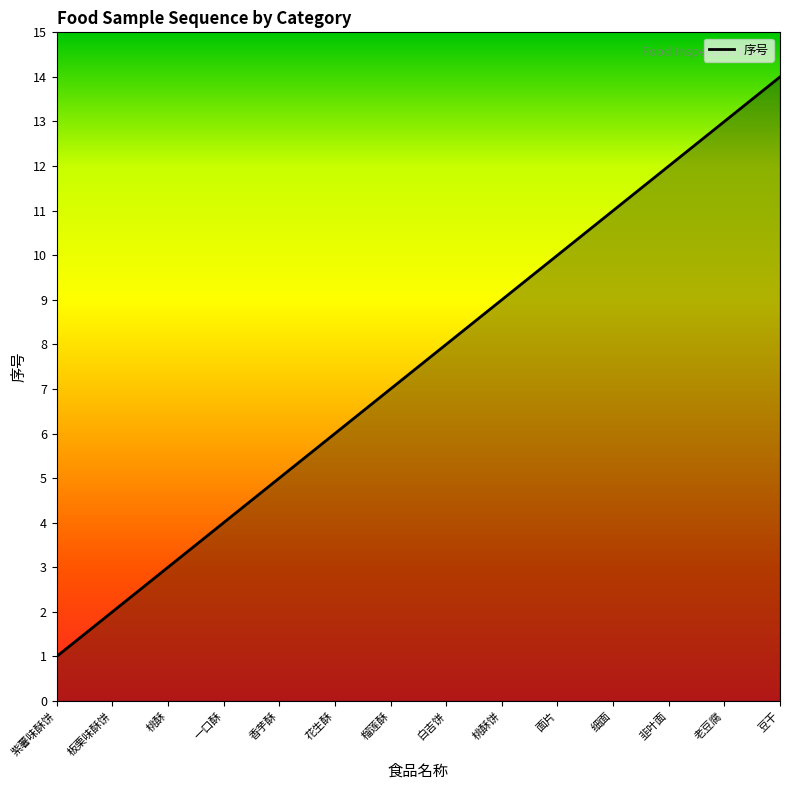

What is the greatest value displayed?

14.0